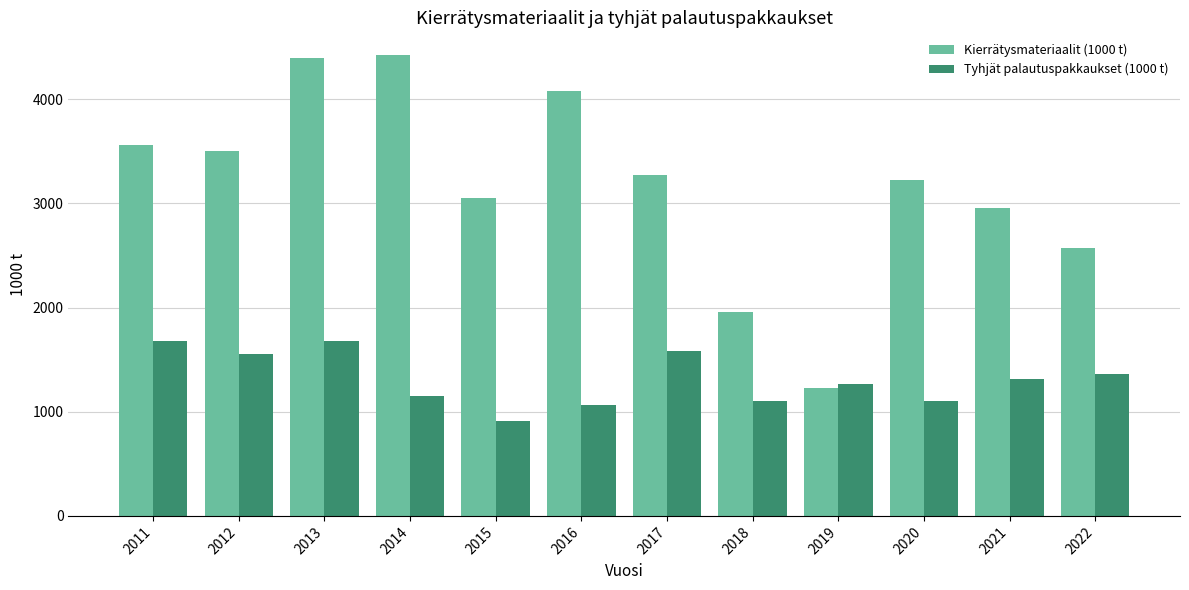

Are the bars horizontal?

No